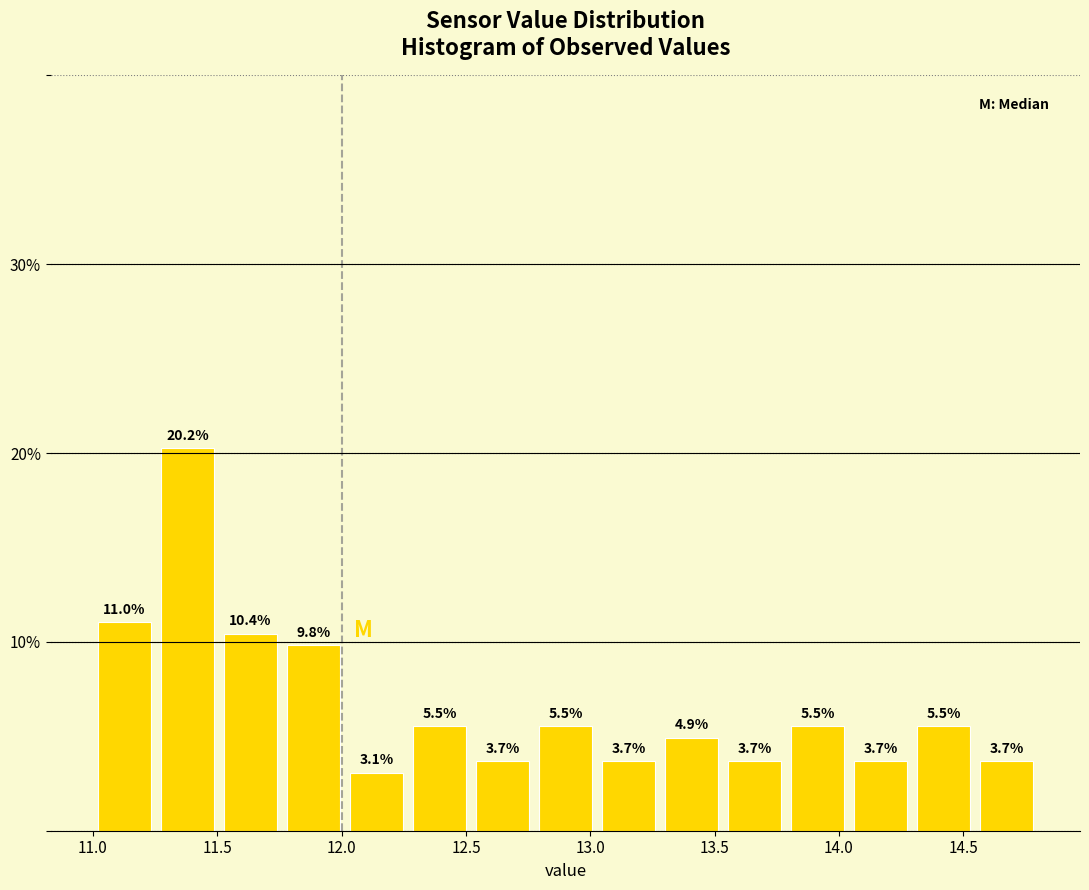

Which range on the x-axis has the tallest bar?

11.25 to 11.50